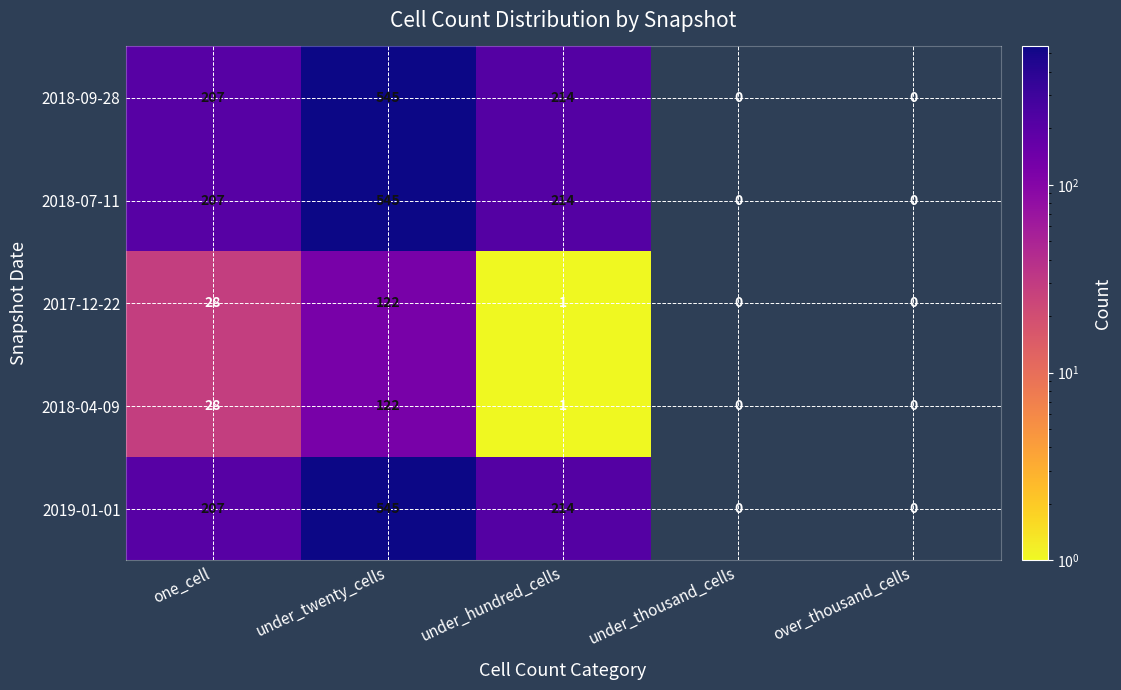

At which category is the sum across all series the highest?

under_twenty_cells